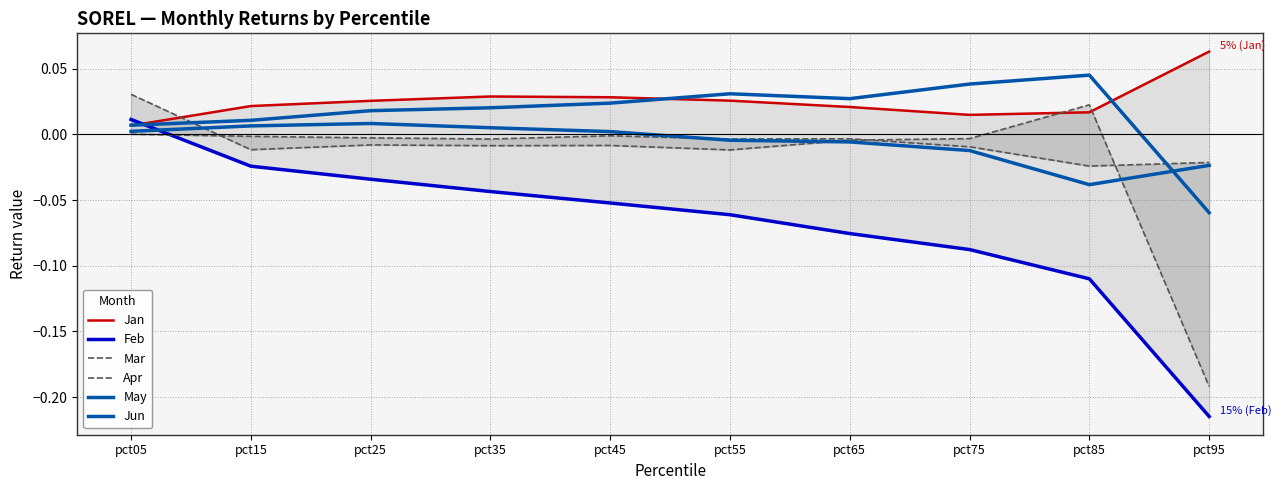

Reading left to right, transcribe all the data shown in this chart.

Jan: 0.0	0.0	0.0	0.0	0.0	0.0	0.0	0.0	0.0	0.1
Feb: 0.0	-0.0	-0.0	-0.0	-0.1	-0.1	-0.1	-0.1	-0.1	-0.2
Mar: 0.0	-0.0	-0.0	-0.0	-0.0	-0.0	-0.0	-0.0	-0.0	-0.0
Apr: 0.0	-0.0	-0.0	-0.0	-0.0	-0.0	-0.0	-0.0	0.0	-0.2
May: 0.0	0.0	0.0	0.0	0.0	-0.0	-0.0	-0.0	-0.0	-0.0
Jun: 0.0	0.0	0.0	0.0	0.0	0.0	0.0	0.0	0.0	-0.1